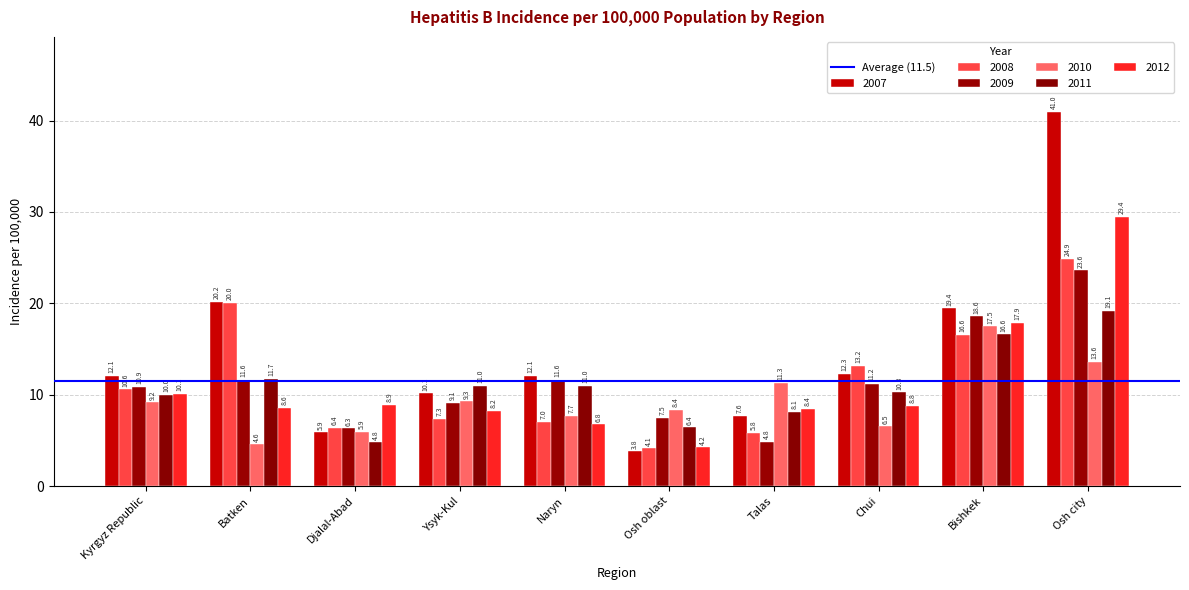

What is the average value of the 2007 series?

14.4